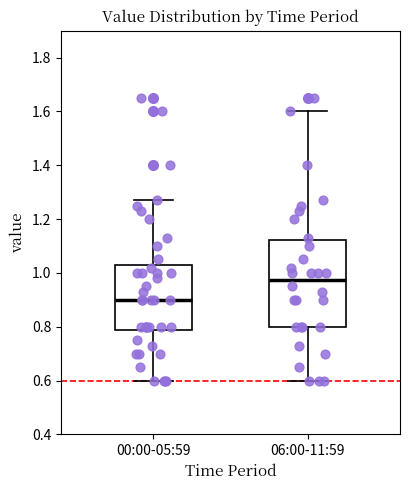

Reading left to right, read every box against the y-axis: the position of its median line, the range the box covers, and the ends of its whiskers. The values are not printed on the chart, so give them approximately, as read against the axis.

00:00-05:59: median 0.90, box 0.78 to 1.02, whiskers 0.60 to 1.28
06:00-11:59: median 0.98, box 0.80 to 1.12, whiskers 0.60 to 1.60